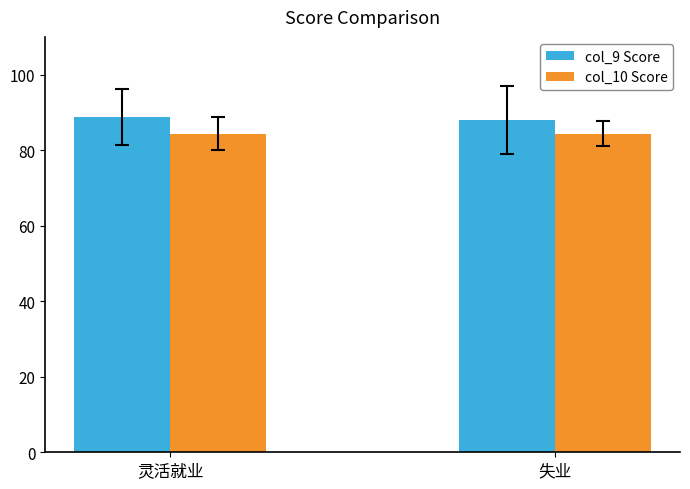

What is the minimum value for col_10 Score?

84.3